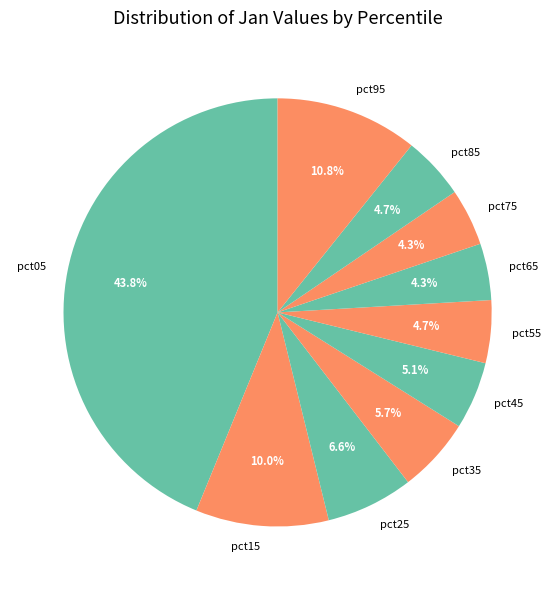

Between pct55 and pct05, which is larger?

pct05